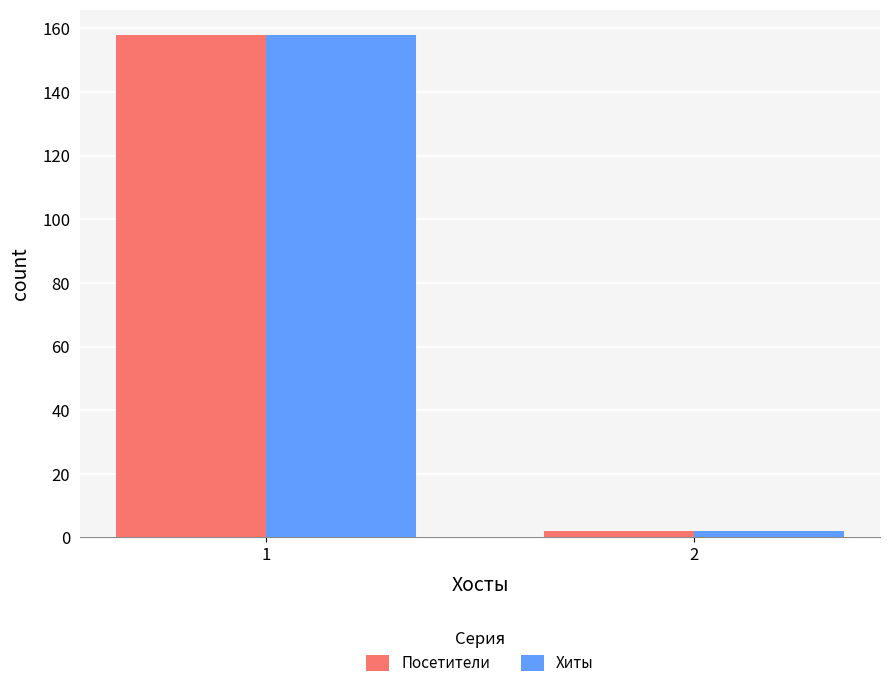

Reading right to left, list all the values displayed in this chart.

Посетители: 2=2	1=158
Хиты: 2=2	1=158